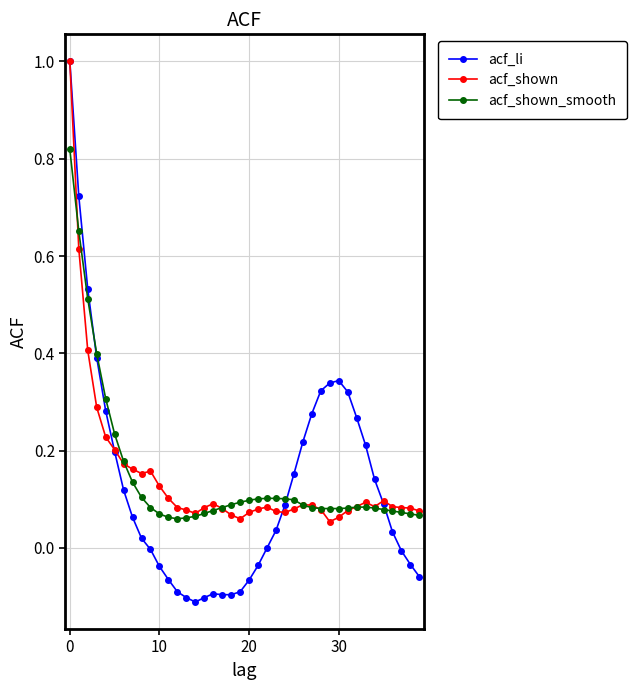

What is the sum of all acf_shown_smooth values?

5.9